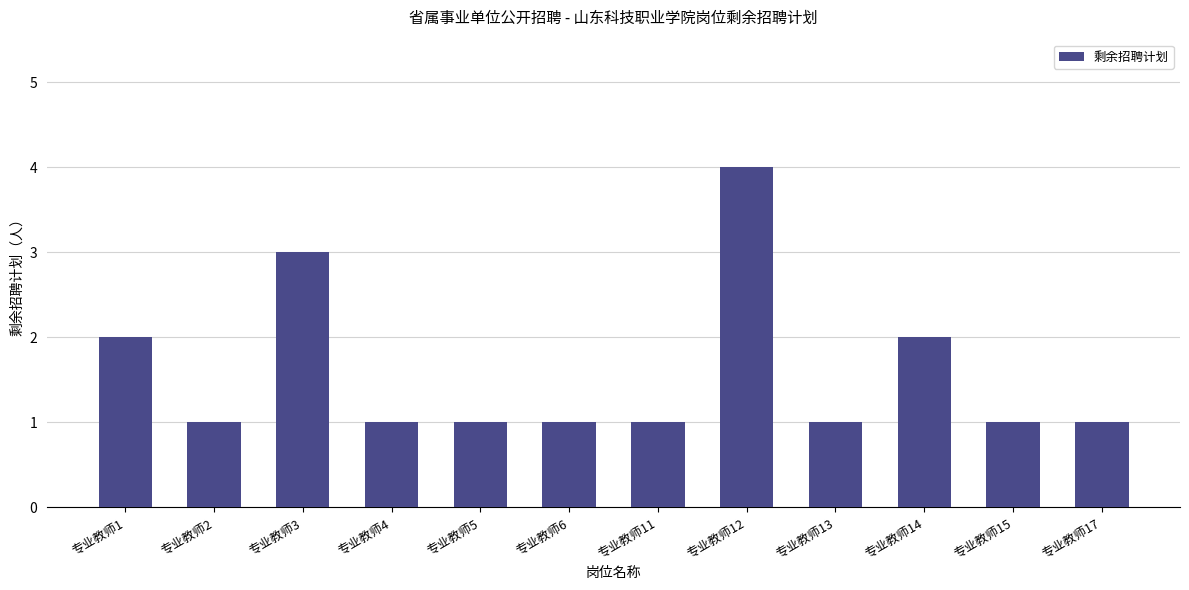

Is it true that the value at 专业教师12 is 5?

False